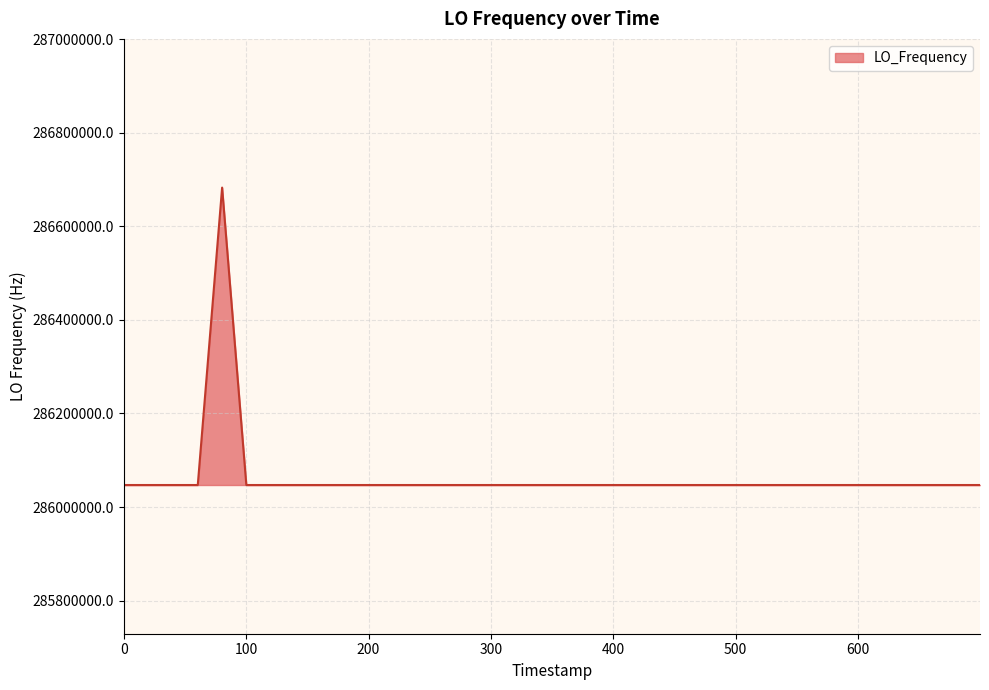

What is the smallest value displayed?

286046999.7